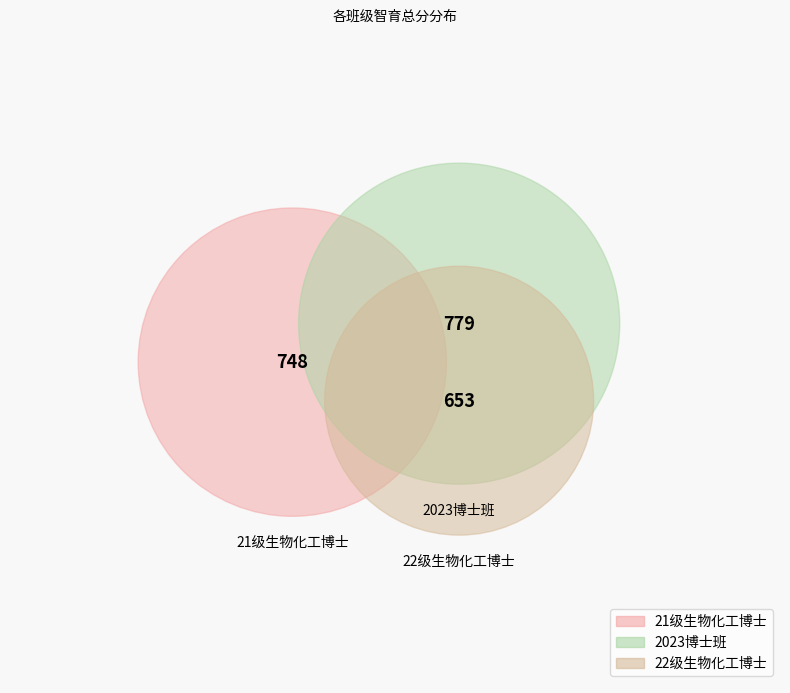

Is it true that 2023博士班 is 47% of the pie?

False